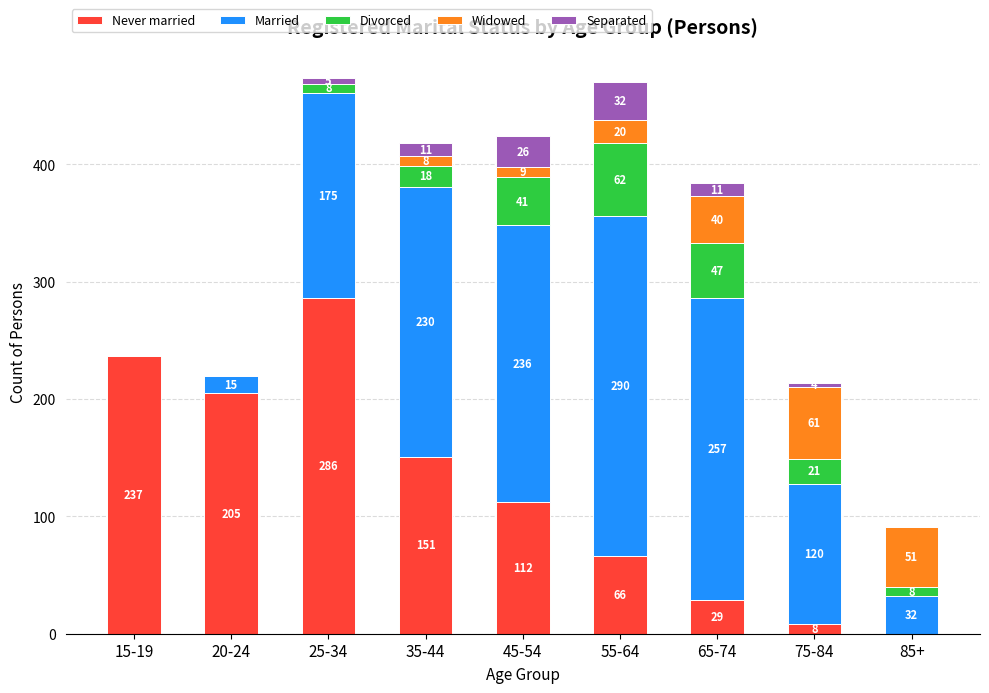

What value does the Never married series have at 25-34, to the nearest 5?

285